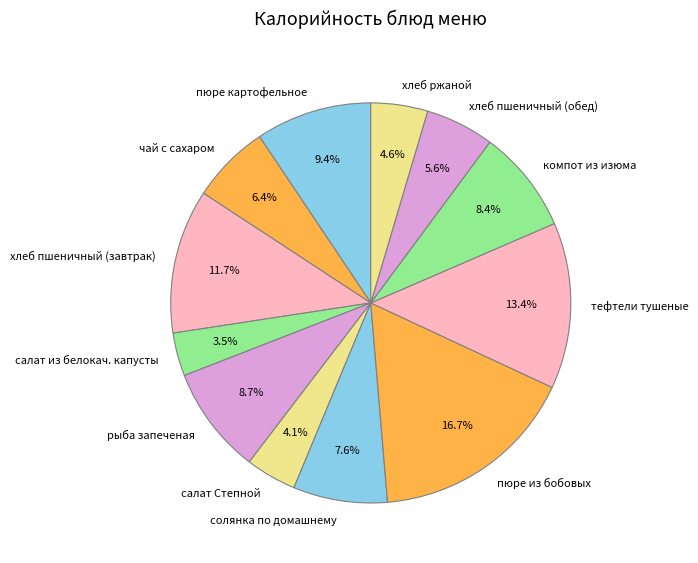

Is хлеб ржаной the majority of the pie?

No